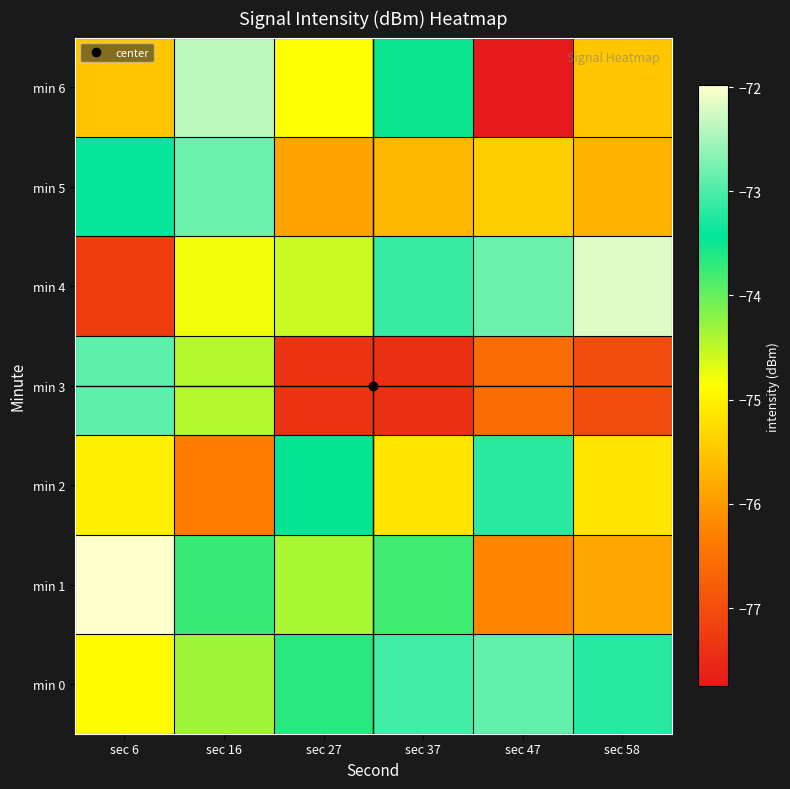

Reading left to right, what are all the values shown in this chart?

min 0: sec 6=-74.9	sec 16=-74.3	sec 27=-73.7	sec 37=-73.1	sec 47=-72.9	sec 58=-73.2
min 1: sec 6=-72.0	sec 16=-73.8	sec 27=-74.4	sec 37=-73.8	sec 47=-76.2	sec 58=-75.9
min 2: sec 6=-75.0	sec 16=-76.4	sec 27=-73.5	sec 37=-75.2	sec 47=-73.2	sec 58=-75.2
min 3: sec 6=-72.9	sec 16=-74.5	sec 27=-77.4	sec 37=-77.4	sec 47=-76.6	sec 58=-77.0
min 4: sec 6=-77.2	sec 16=-74.8	sec 27=-74.5	sec 37=-73.1	sec 47=-72.8	sec 58=-72.2
min 5: sec 6=-73.4	sec 16=-72.8	sec 27=-75.9	sec 37=-75.7	sec 47=-75.4	sec 58=-75.7
min 6: sec 6=-75.5	sec 16=-72.4	sec 27=-74.8	sec 37=-73.5	sec 47=-77.8	sec 58=-75.5